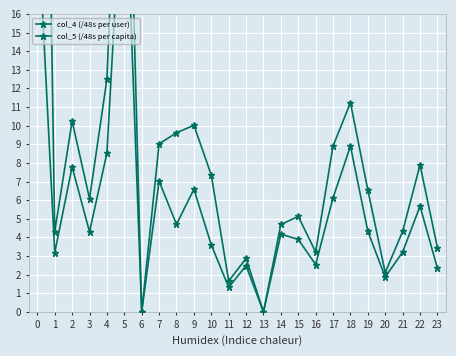

Which series changed the most between 20 and 23?

col_4 (/48s per user)